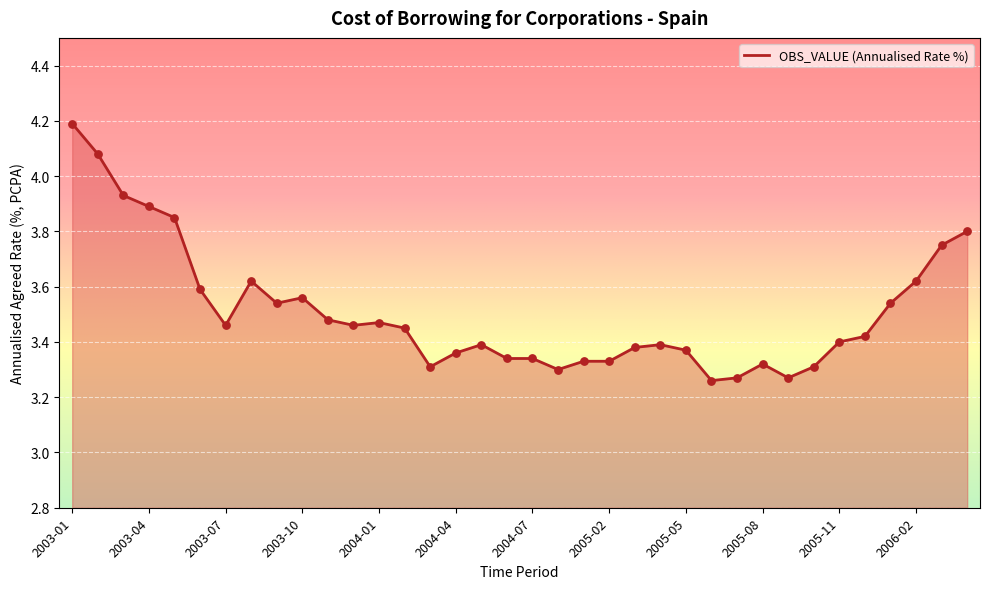

What is the maximum value shown in the chart?

4.2